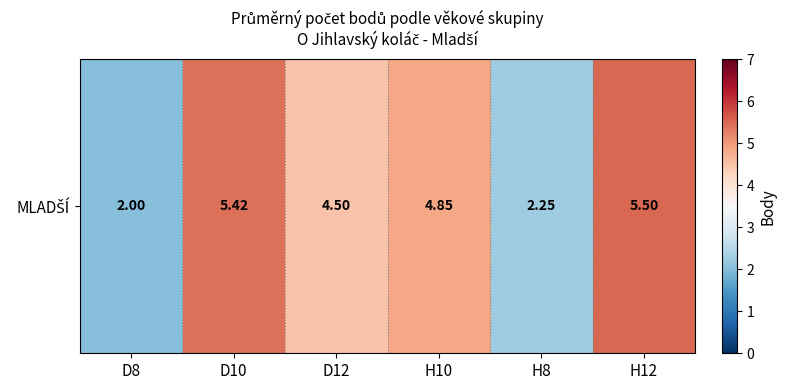

Which label corresponds to the smallest value in the chart?

D8